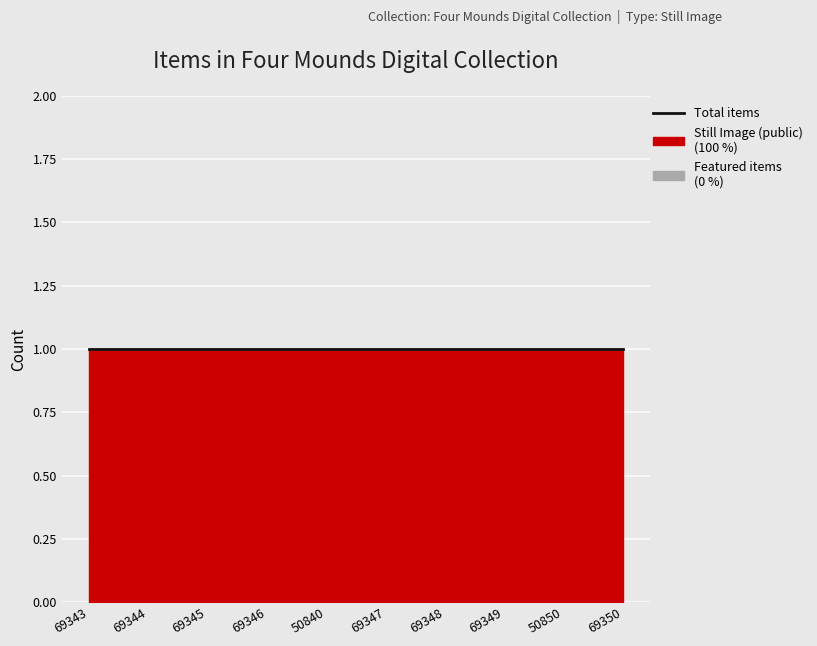

Between 69343 and 69348, which is larger?

69343